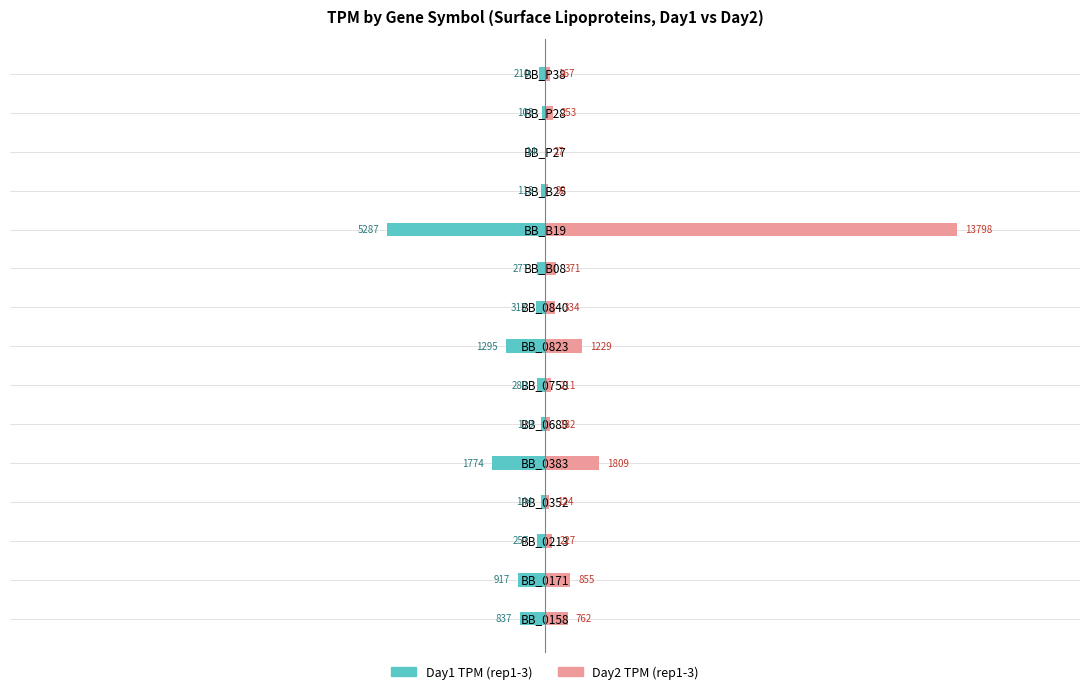

What position from the right is BB_B19?

5